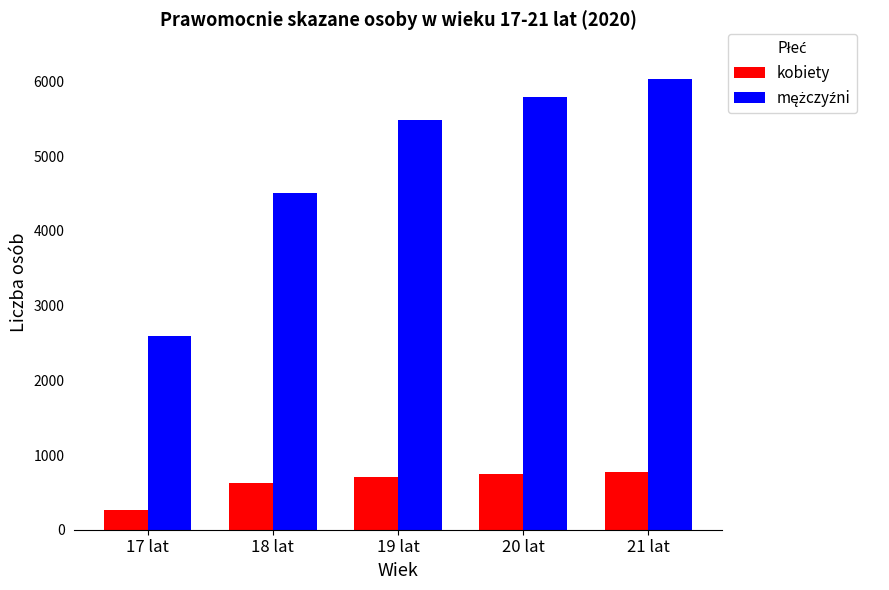

What is the total value across all series at 21 lat?

6808